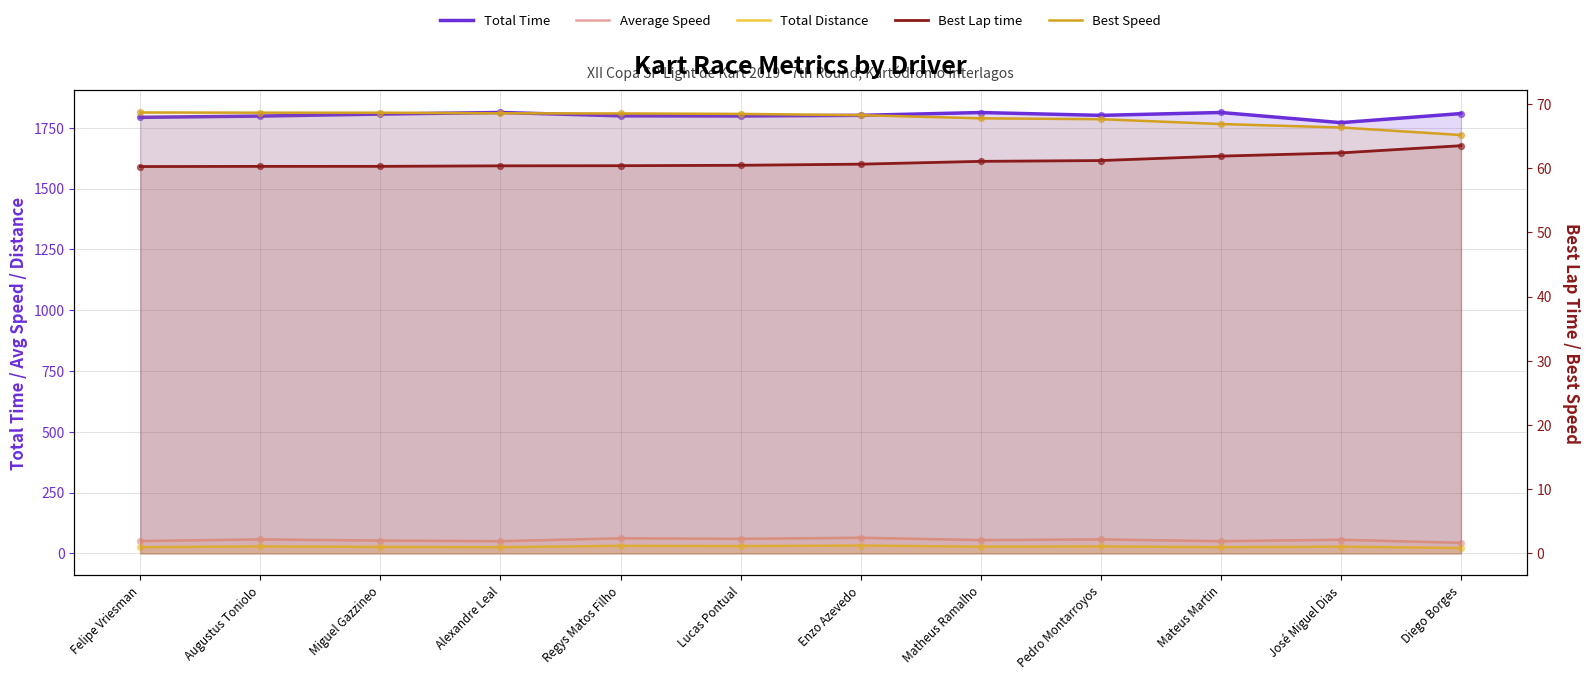

Which series has the largest total across all categories?

Total Time